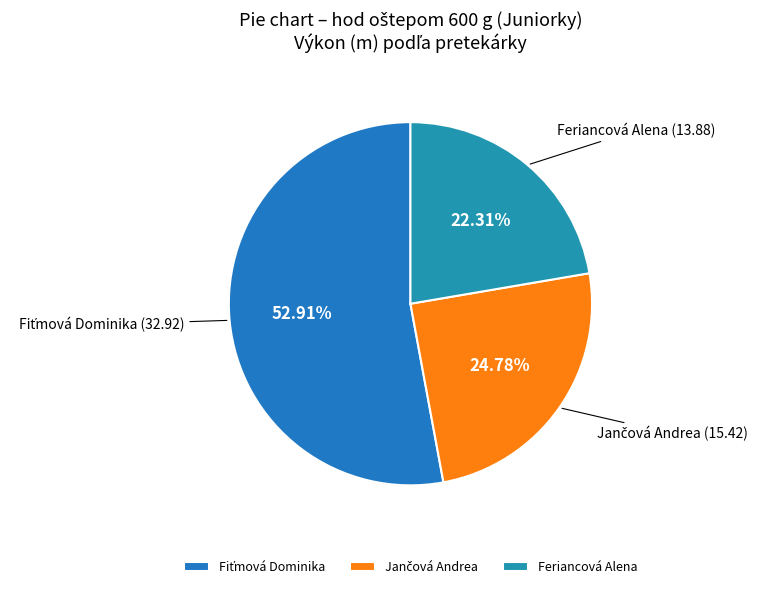

Which category has the smallest portion of the pie?

Feriancová Alena